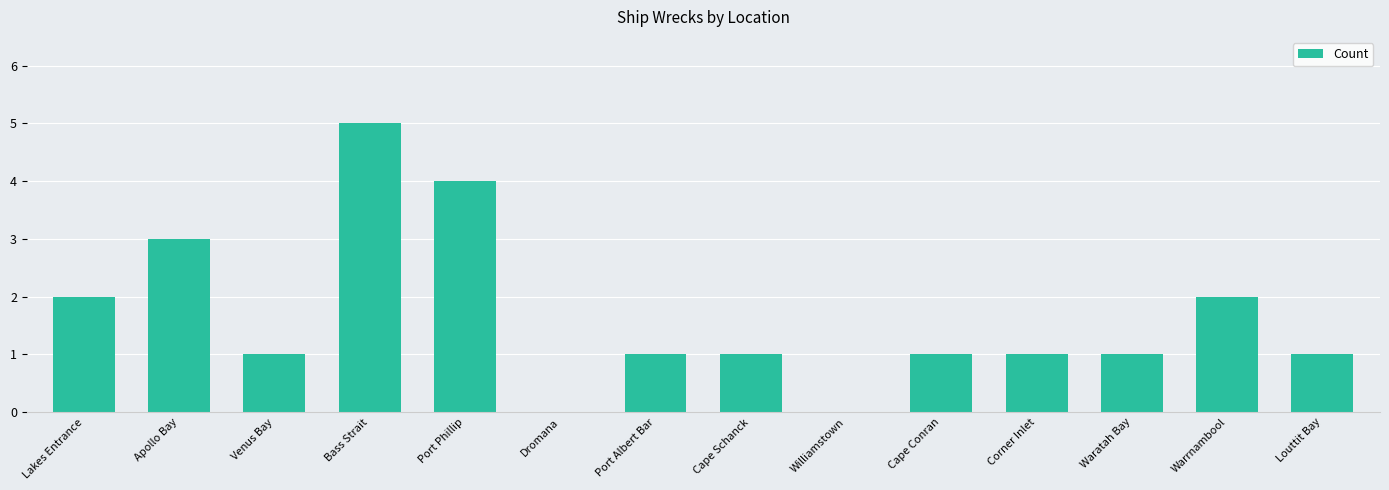

Reading right to left, what are all the values shown in this chart?

1	2	1	1	1	0	1	1	0	4	5	1	3	2